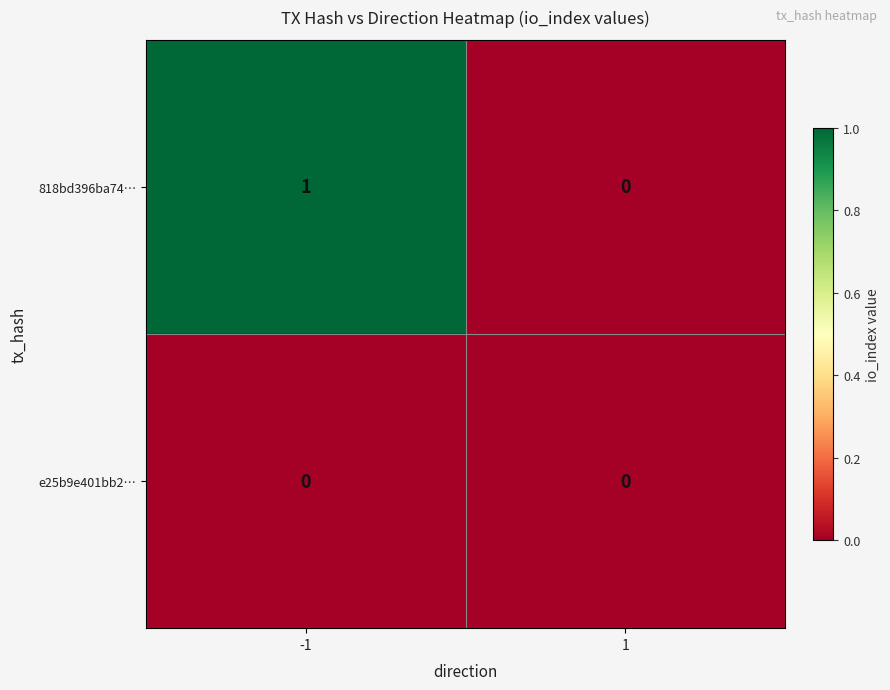

At which category is the sum across all series the highest?

-1